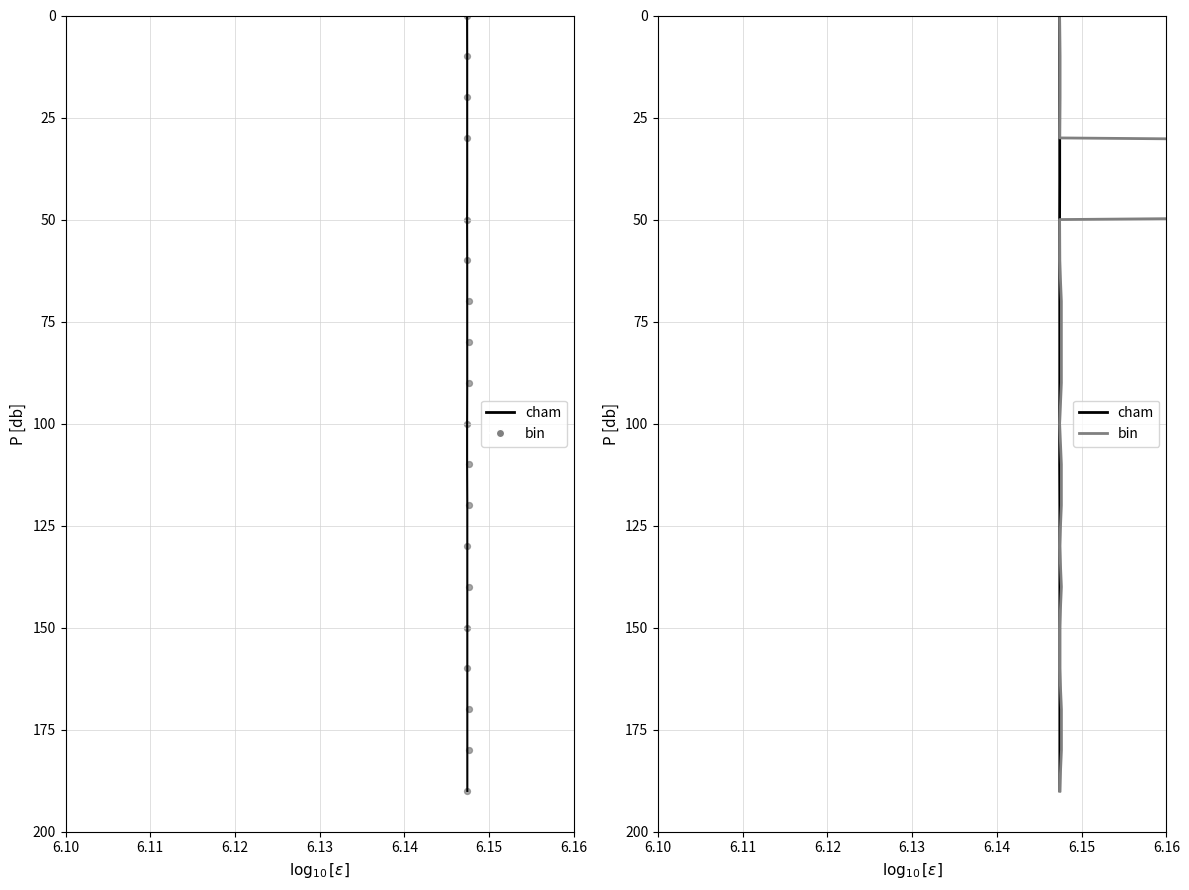

Which series contains the highest Y value?

cham